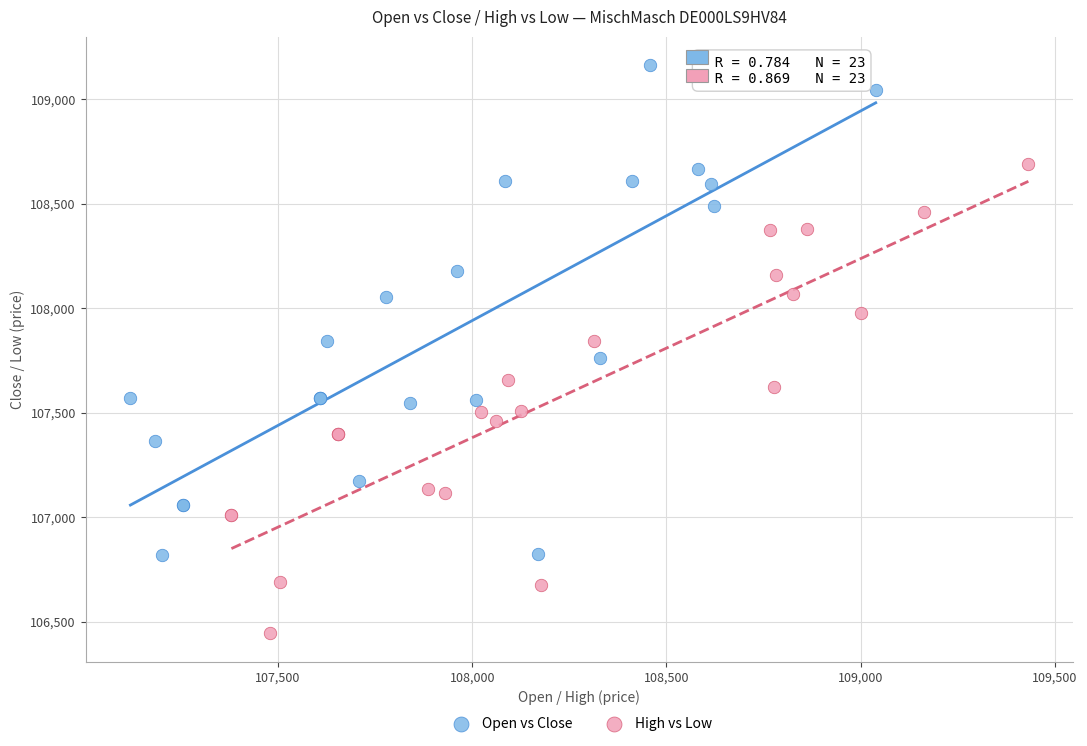

Which series contains the lowest Y value?

High vs Low